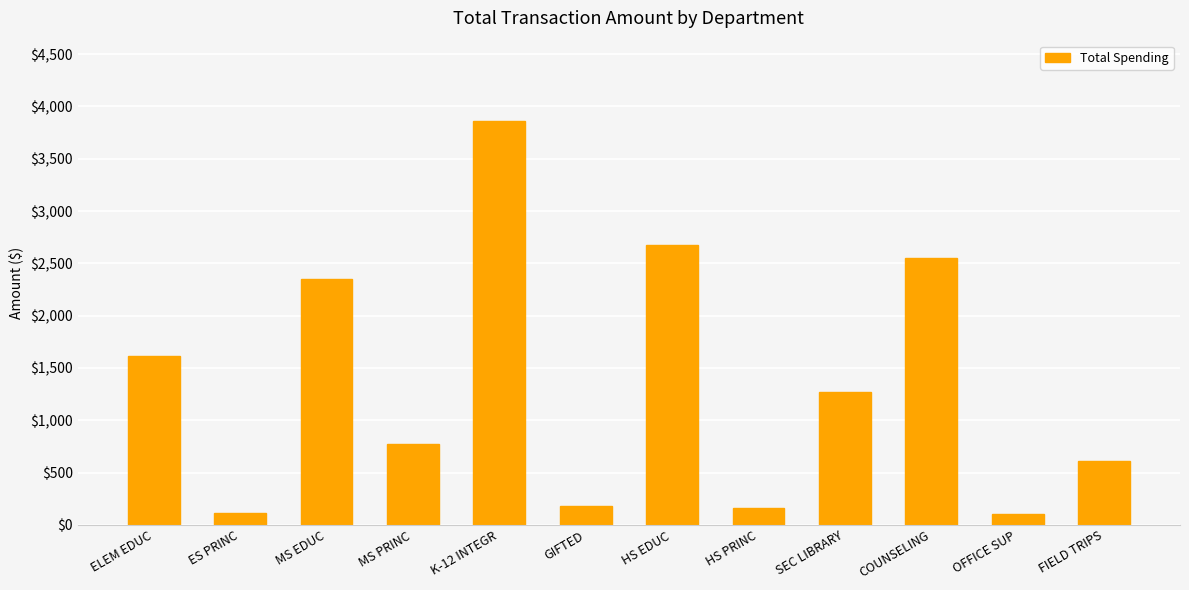

What is the label of the 9th bar from the right?

MS PRINC